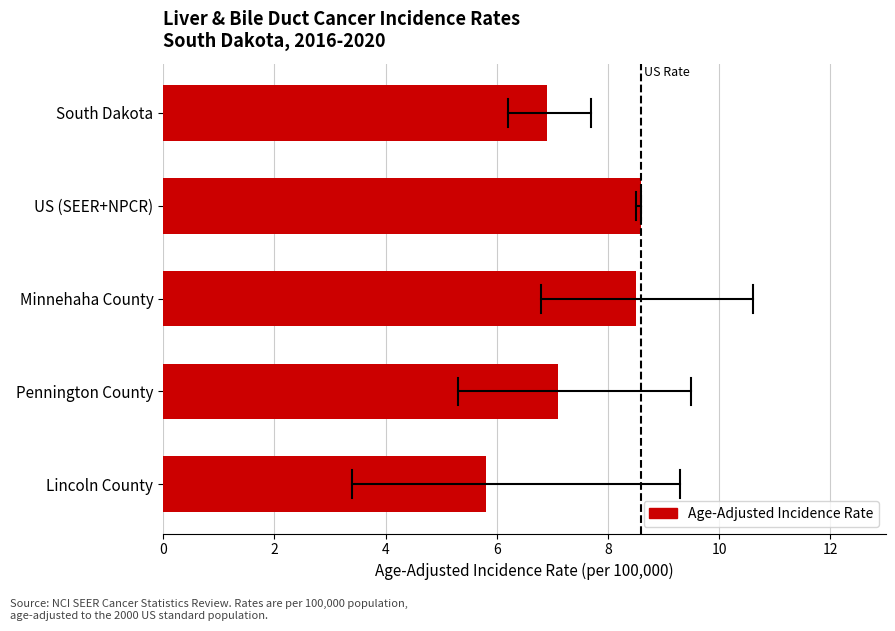

Reading bottom to top, extract all data points from this chart.

5.8	7.1	8.5	8.6	6.9